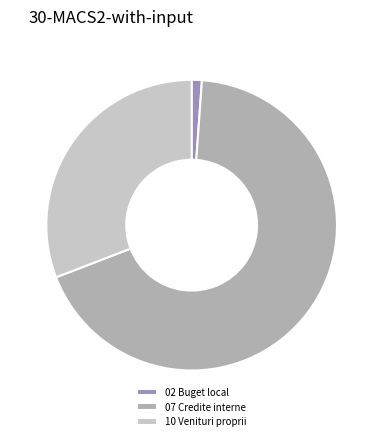

What is the majority slice?

07 Credite interne